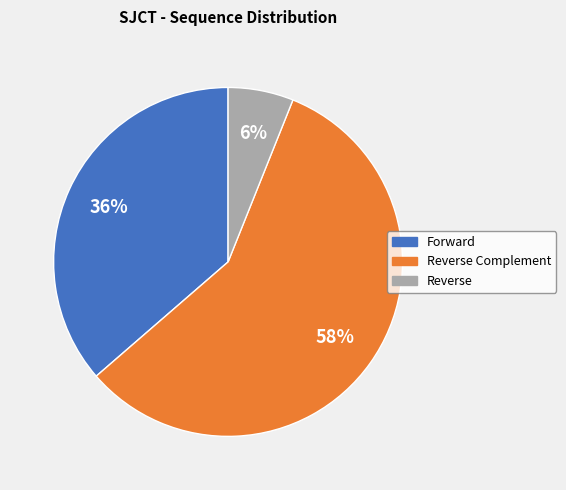

To the nearest percent, what is the average slice percentage?

33%